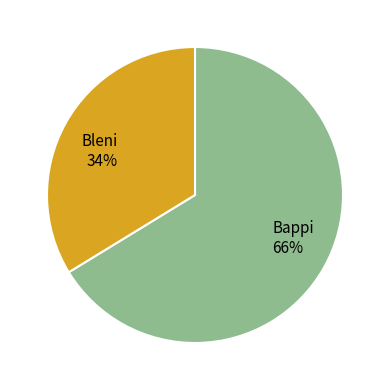

To the nearest percent, what is the combined percentage of Bappi and Bleni?

100%